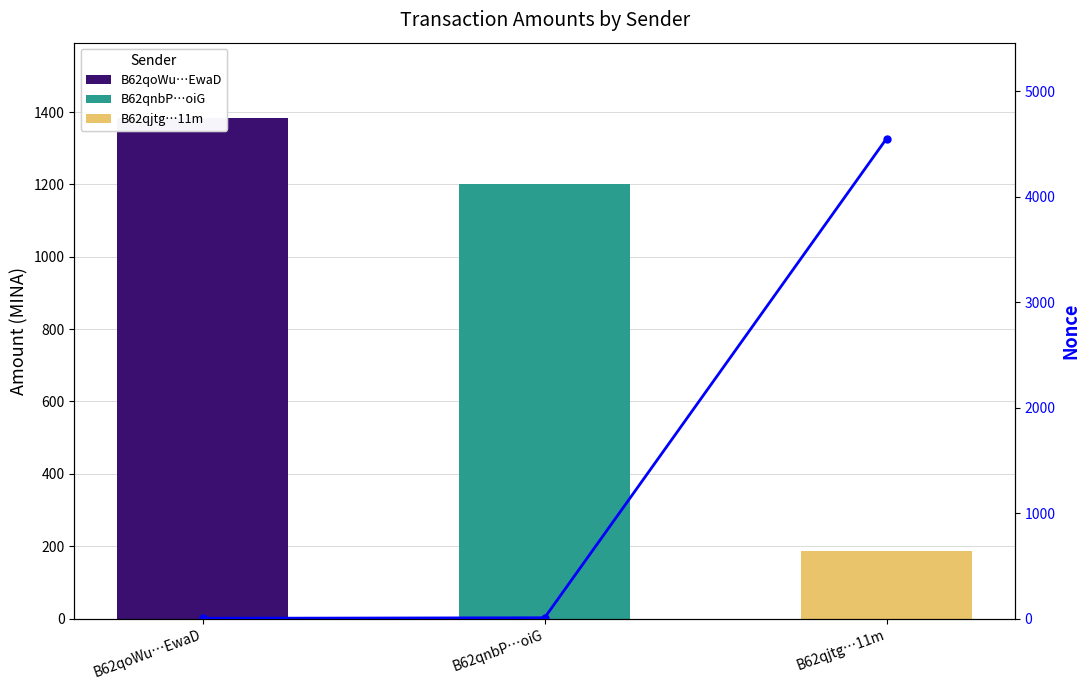

What is the label of the 1st bar from the right?

B62qjtg…11m